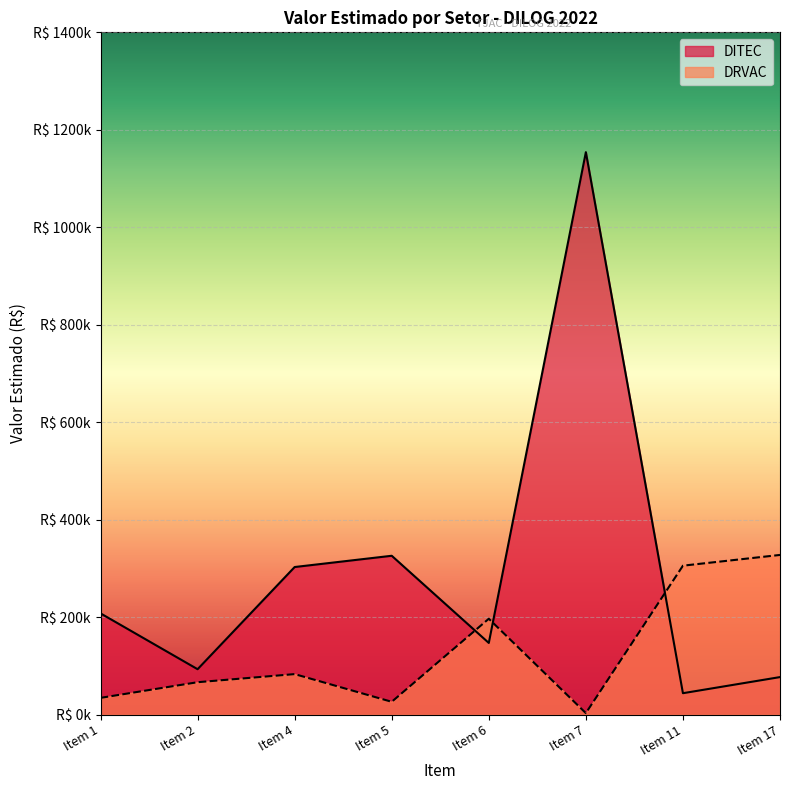

Between Item 17 and Item 1, which is larger?

Item 1